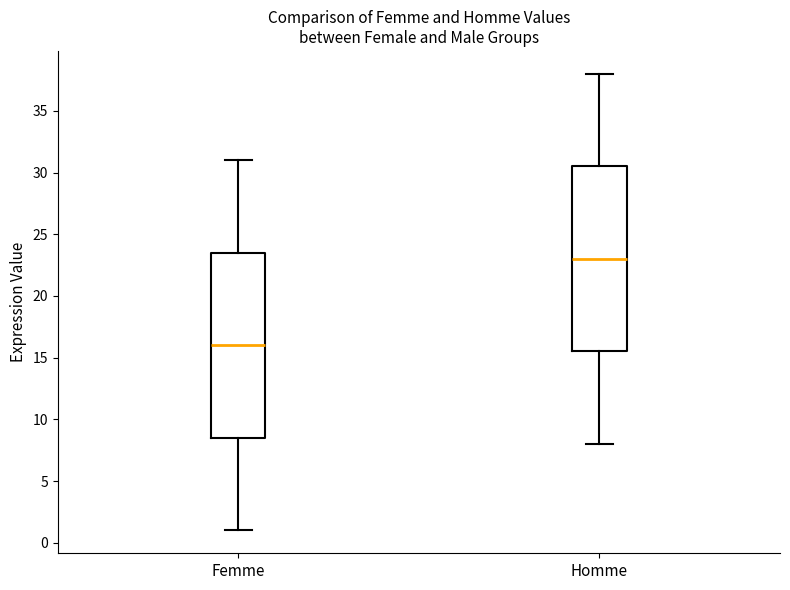

Reading left to right, read every box against the y-axis: the position of its median line, the range the box covers, and the ends of its whiskers. The values are not printed on the chart, so give them approximately, as read against the axis.

Femme: median 16.0, box 8.5 to 23.5, whiskers 1.0 to 31.0
Homme: median 23.0, box 15.5 to 30.5, whiskers 8.0 to 38.0